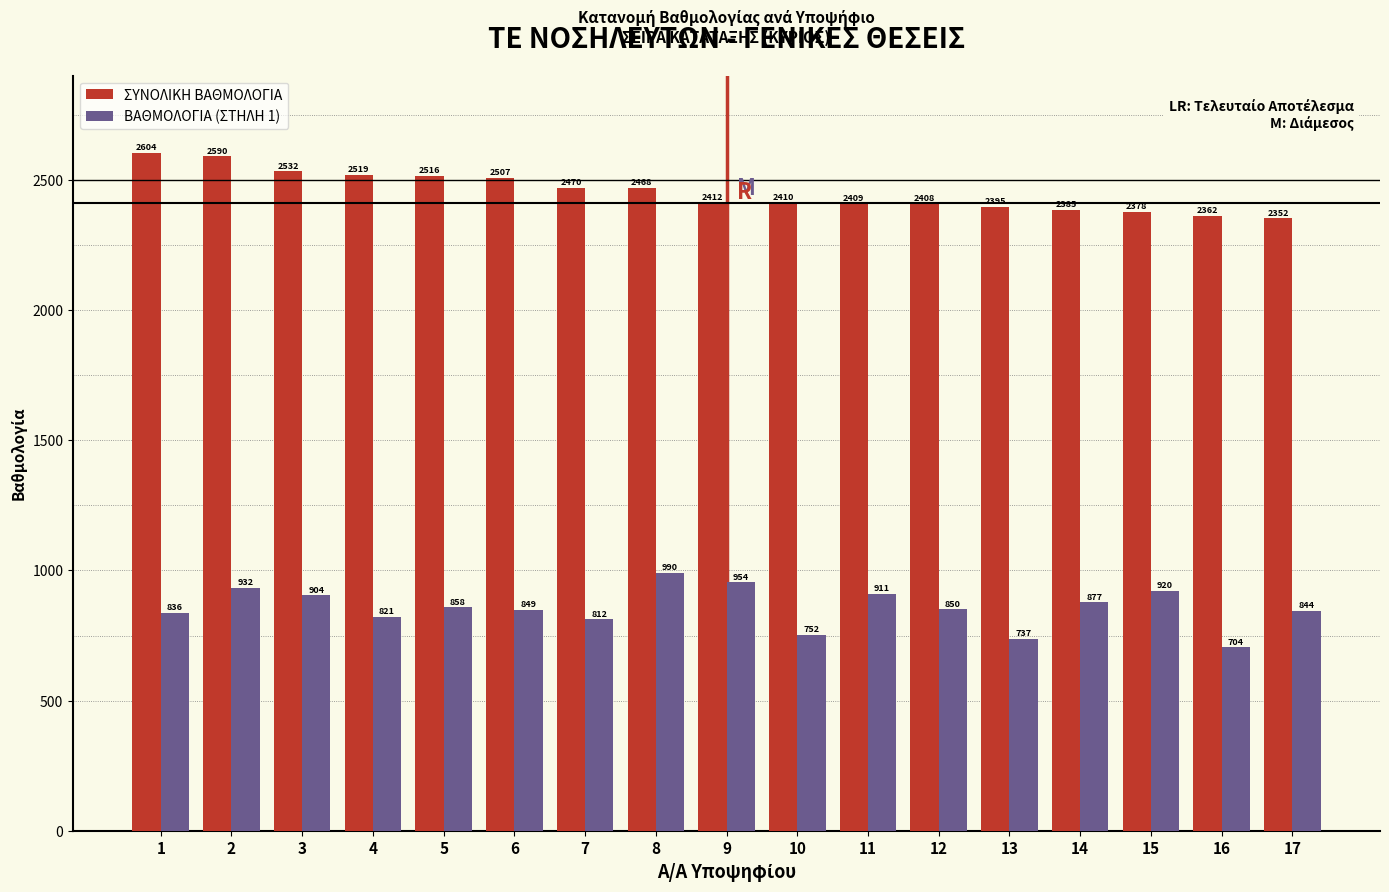

Reading left to right, extract all data points from this chart.

ΣΥΝΟΛΙΚΗ ΒΑΘΜΟΛΟΓΙΑ: 2604	2590	2532	2519	2516	2507	2470	2468	2412	2410	2409	2408	2395	2385	2378	2362	2352
ΒΑΘΜΟΛΟΓΙΑ (ΣΤΗΛΗ 1): 836	932	904	821	858	849	812	990	954	752	911	850	737	877	920	704	844